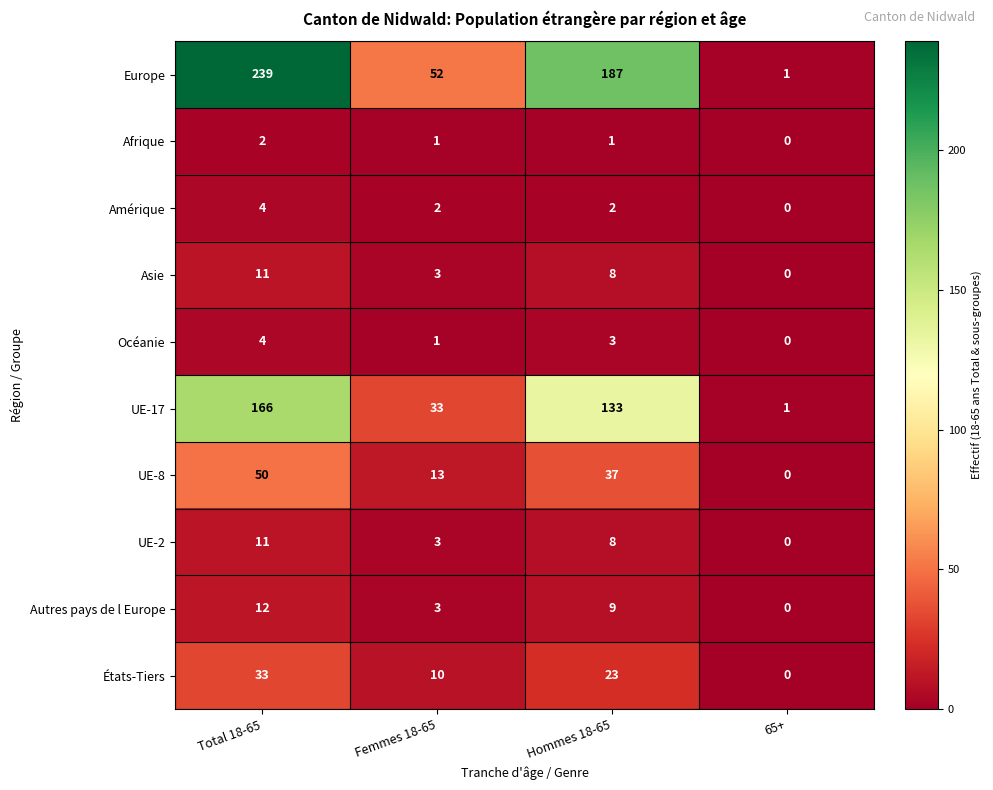

Which series changed the most between Femmes 18-65 and 65+?

Europe